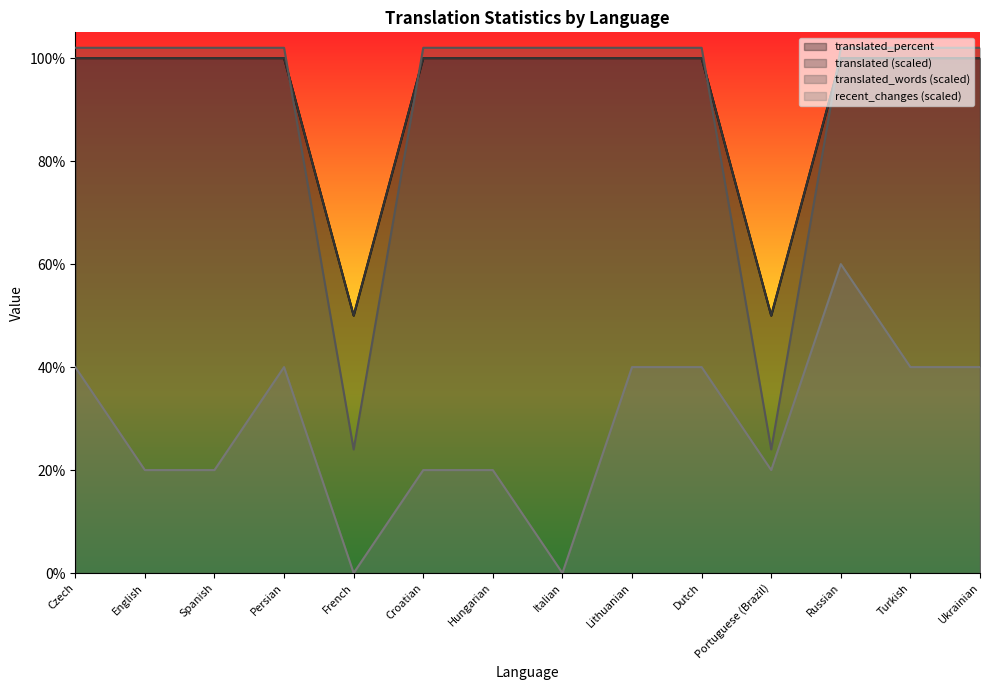

How many data points in translated are less than 102?

2